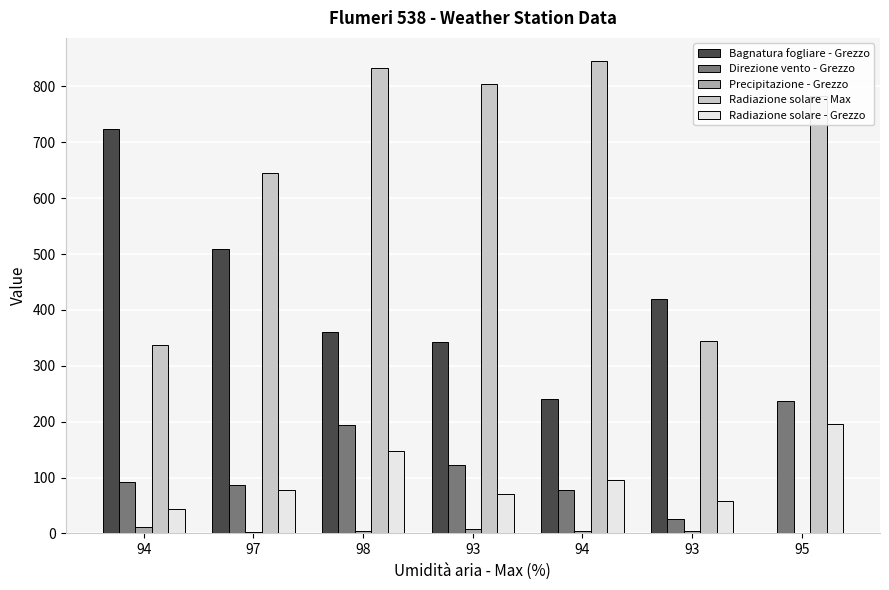

List the labels in order of Bagnatura fogliare - Grezzo value, smallest first.

95, 94, 93, 98, 93, 97, 94